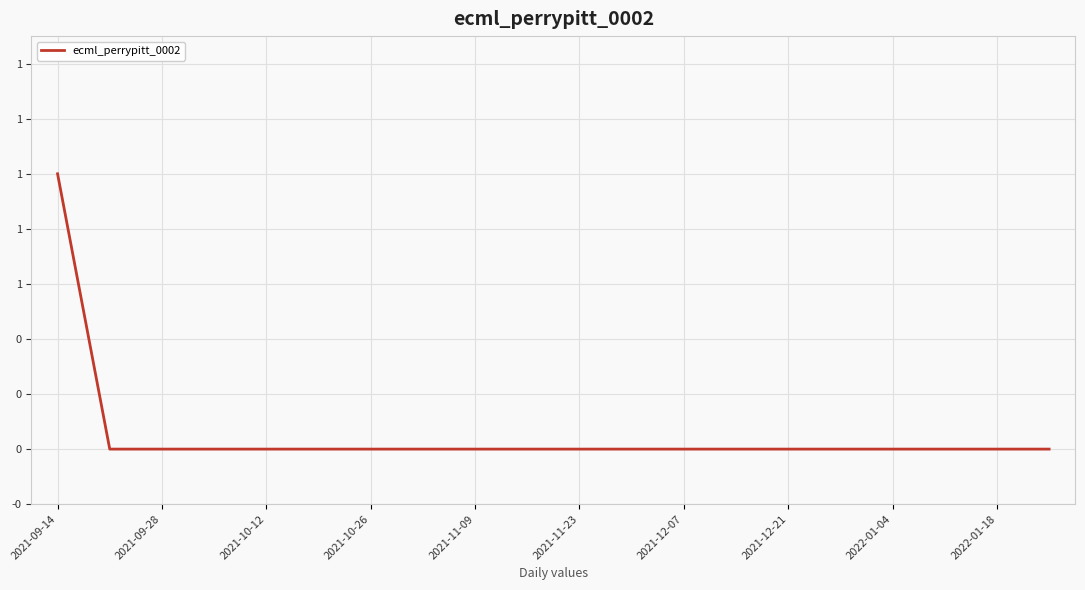

Reading left to right, list all the values displayed in this chart.

1	0	0	0	0	0	0	0	0	0	0	0	0	0	0	0	0	0	0	0